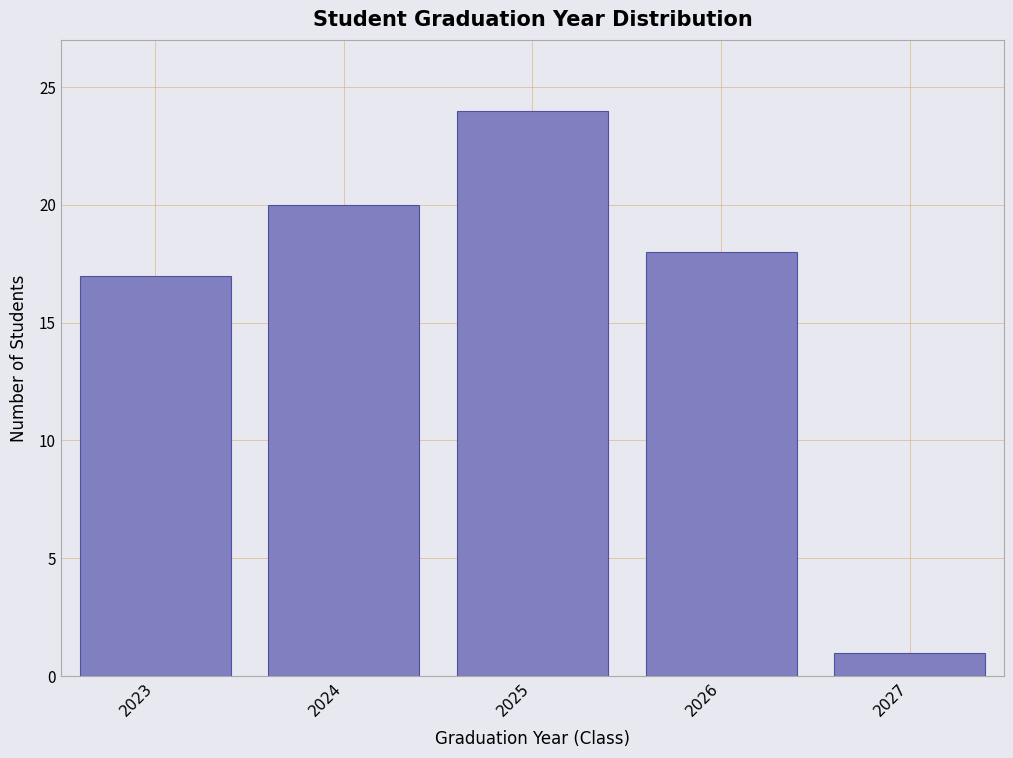

Reading right to left, what are all the values shown in this chart?

1	18	24	20	17